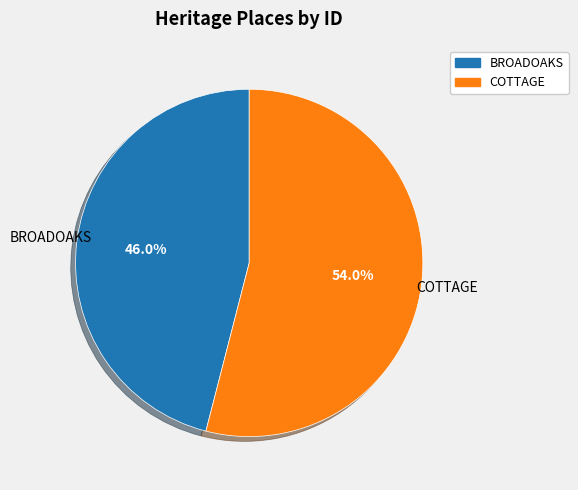

How many segments does this pie chart have?

2